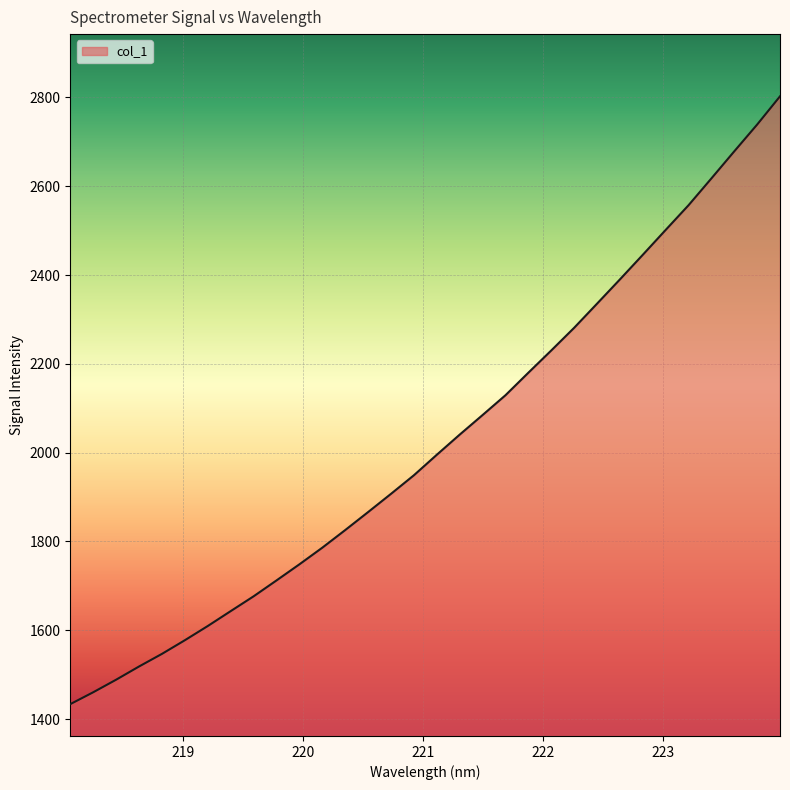

What is the difference between the maximum and minimum values?

1369.0